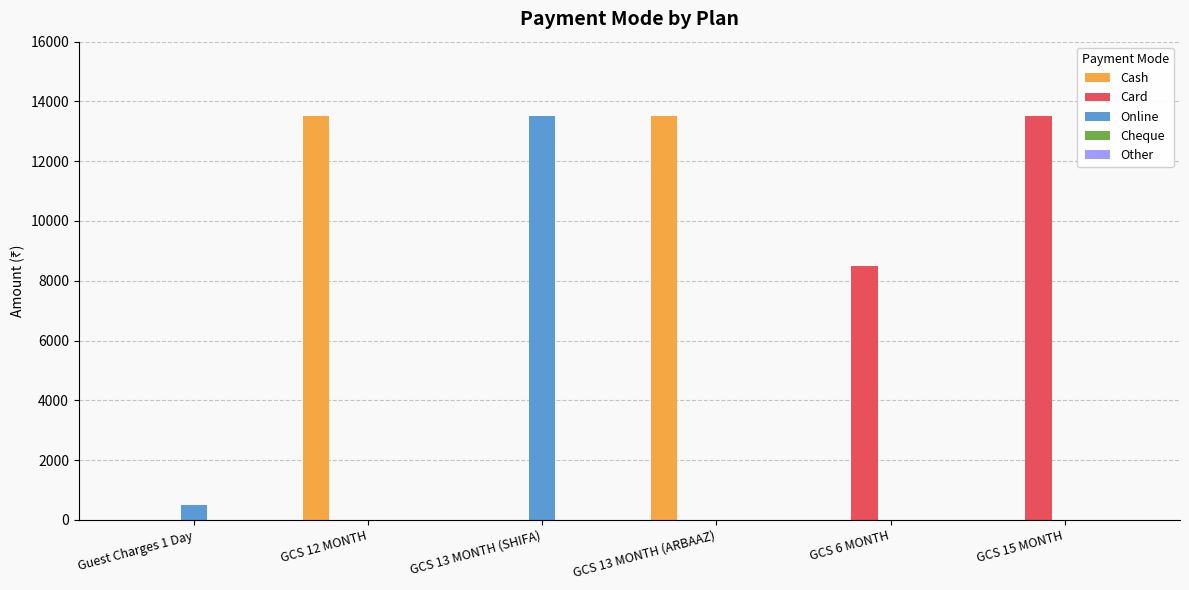

The value of Card at GCS 13 MONTH (ARBAAZ) is -8491. True or false?

False